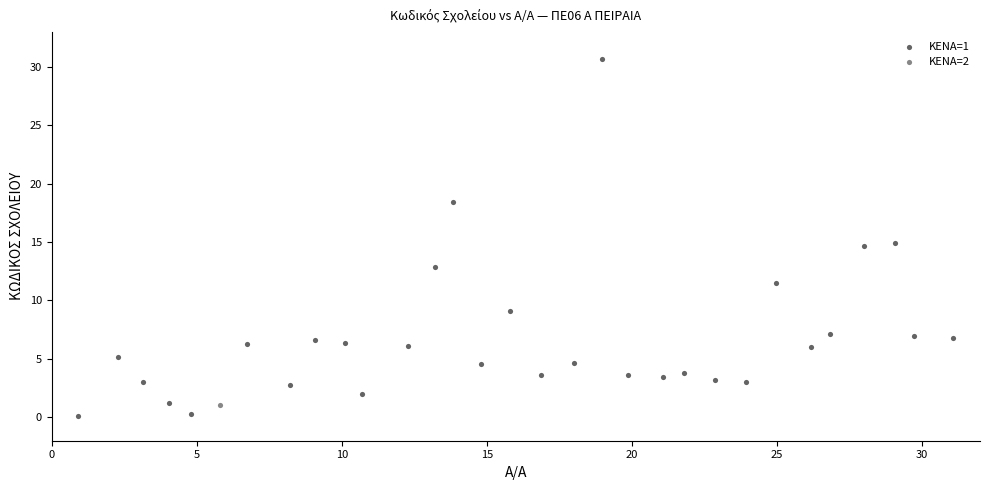

What are all the series names shown in the legend?

ΚΕΝΑ=1, ΚΕΝΑ=2